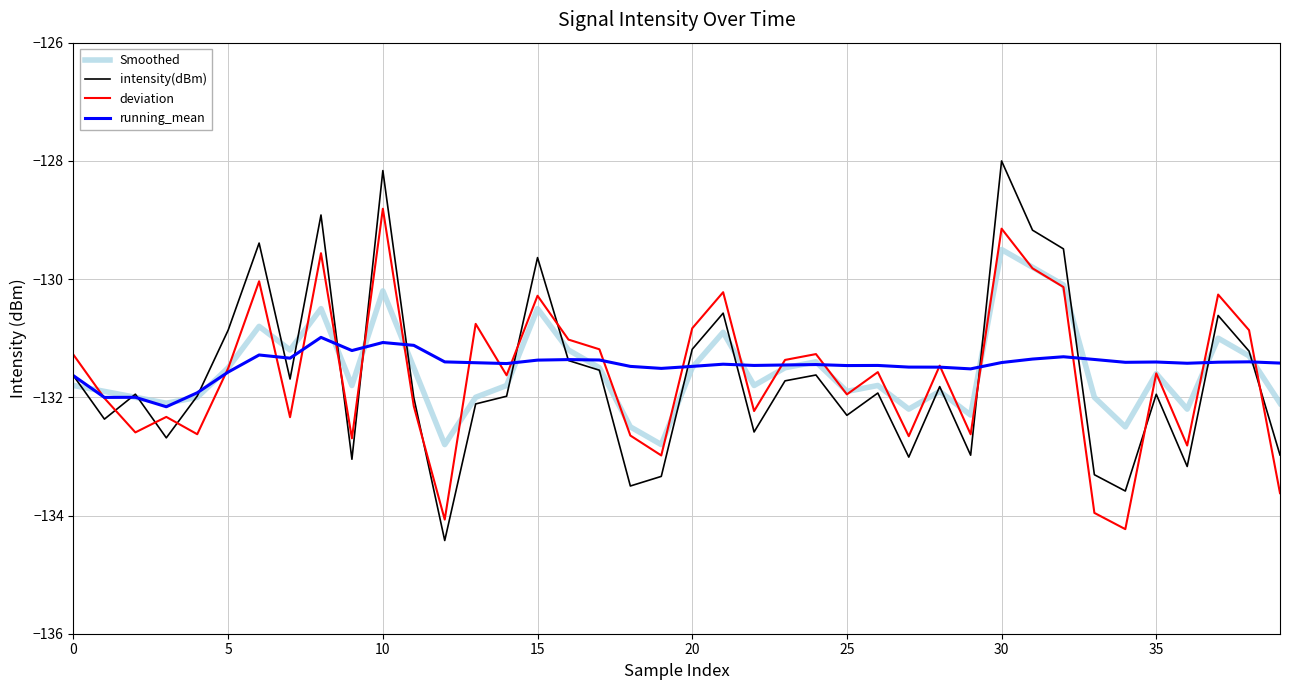

What is the highest value of the deviation series?

-128.8